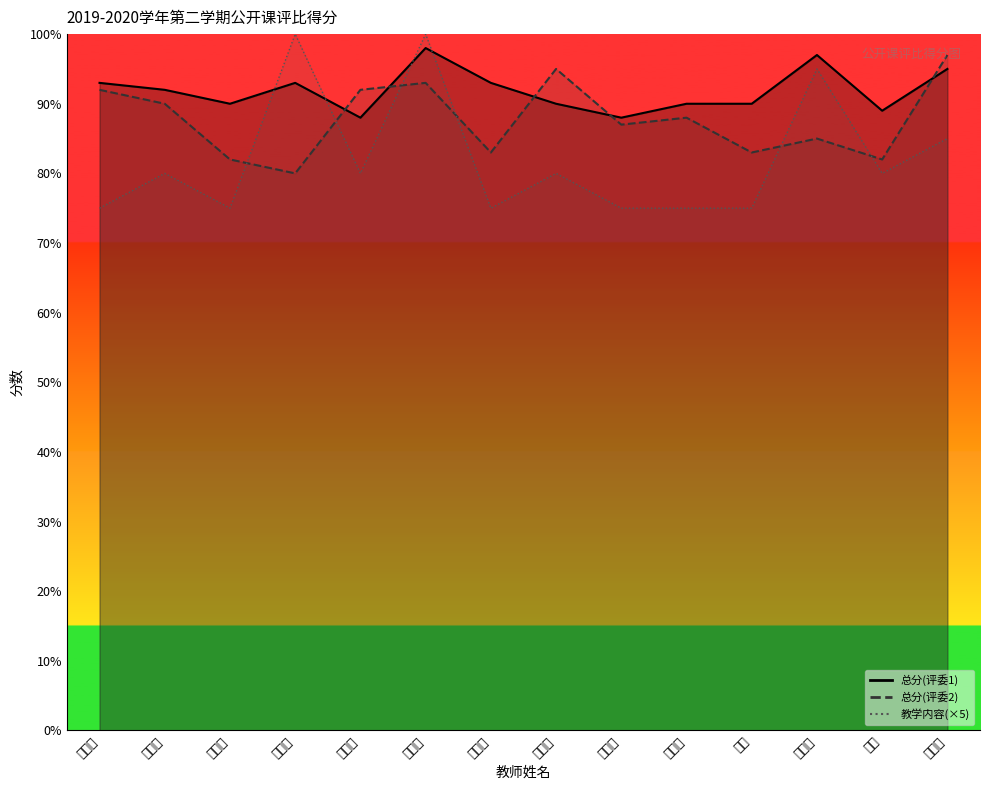

What is the approximate value of 总分(评委1) at 王凯强, to the nearest 10?

90